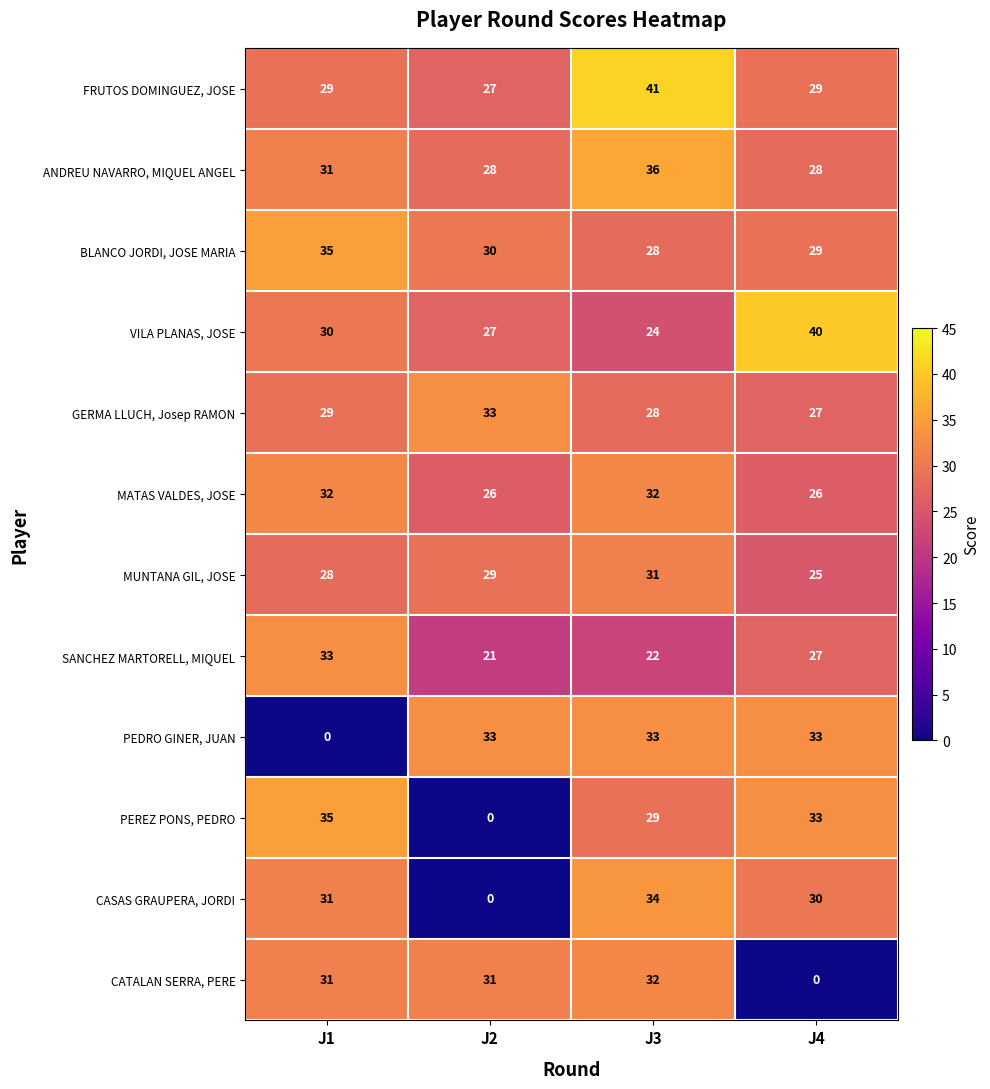

What is the difference between the BLANCO JORDI, JOSE MARIA values at J2 and J1?

5